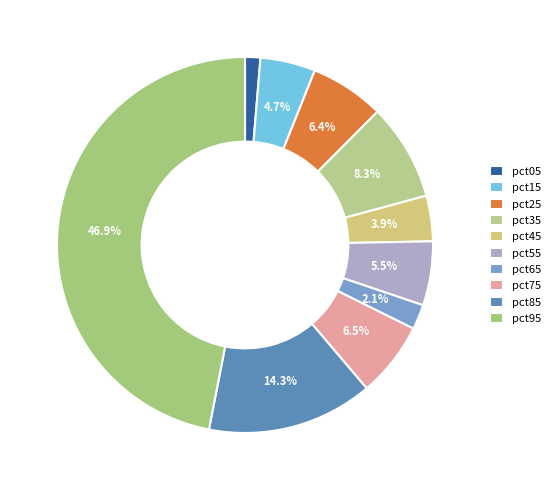

Which slice is the largest?

pct95